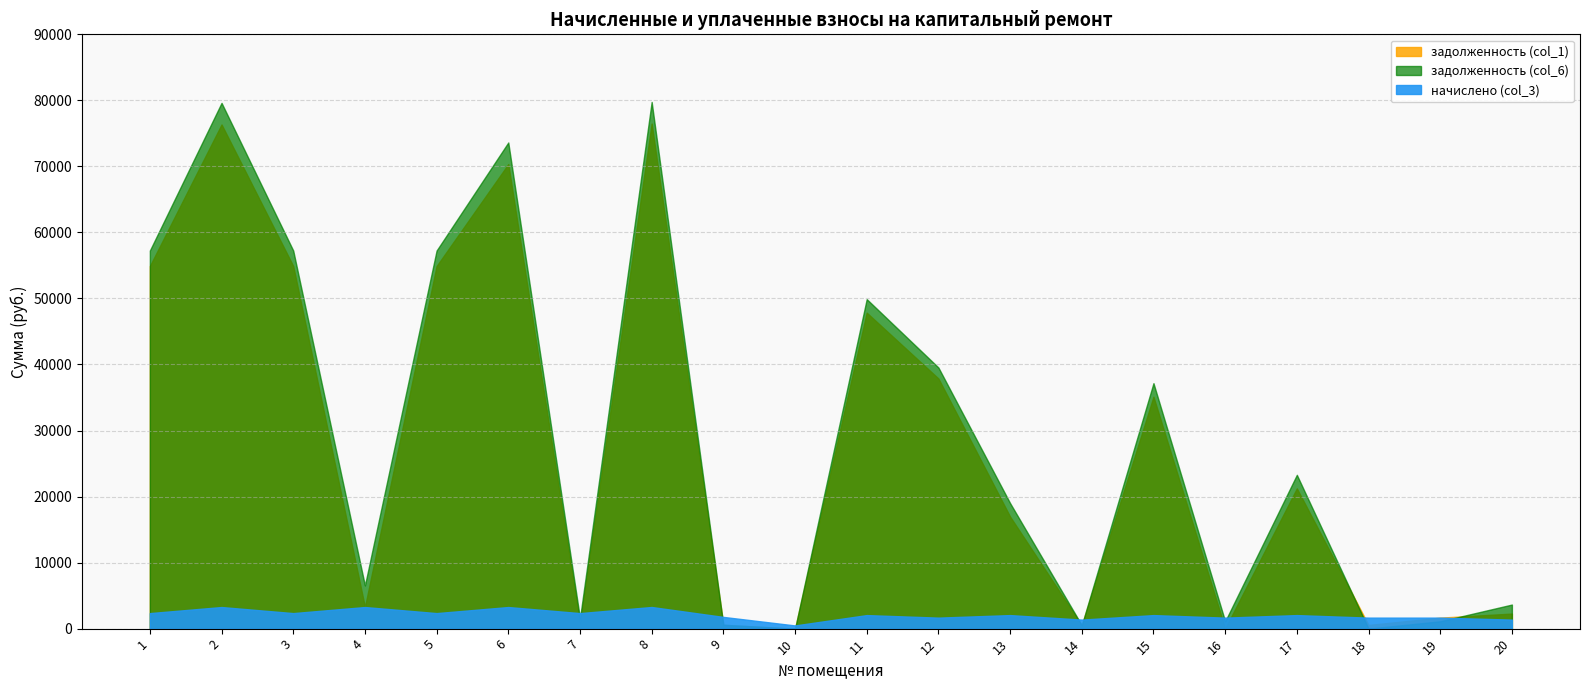

At which label does задолженность (col_1) reach its peak?

8